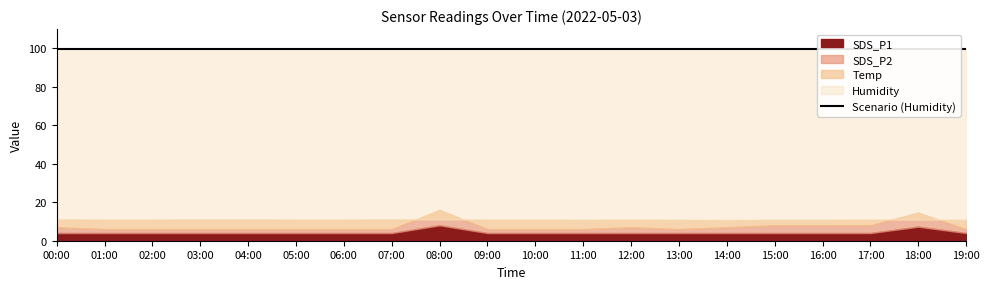

What position from the left is 00:00?

1